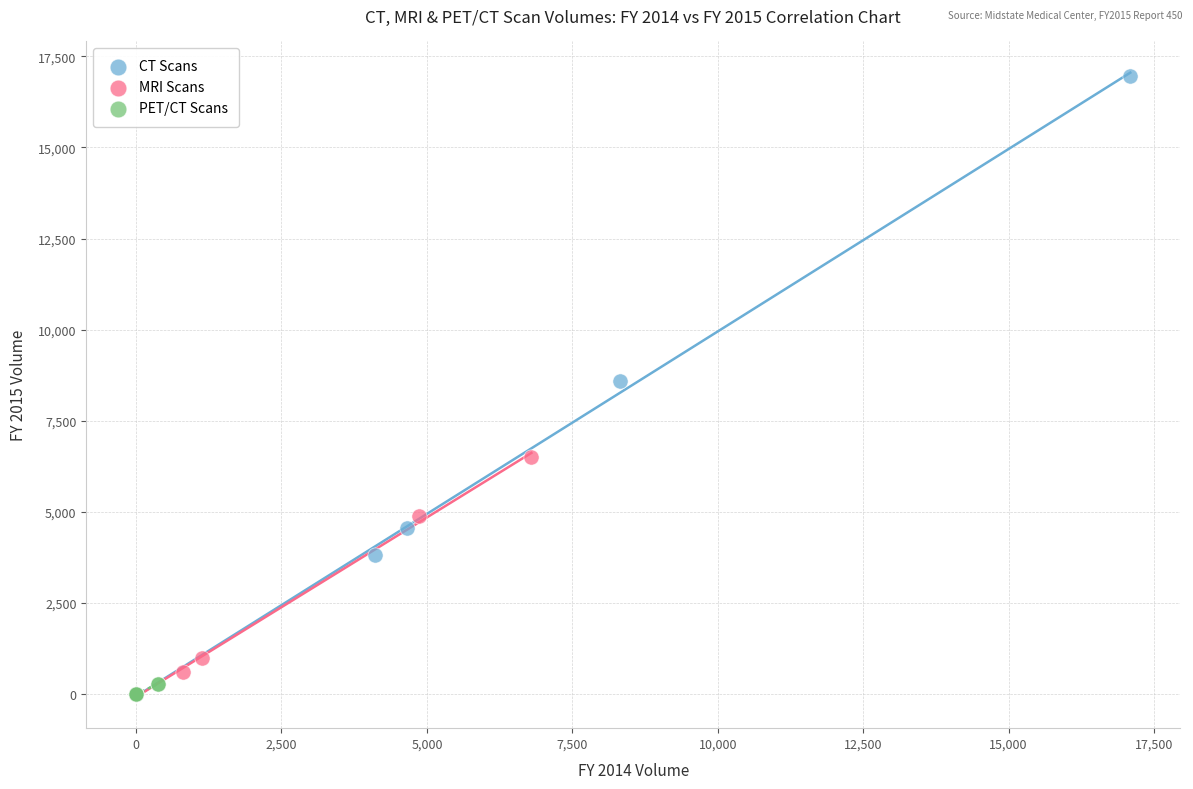

Which series has the widest spread of Y values?

CT Scans